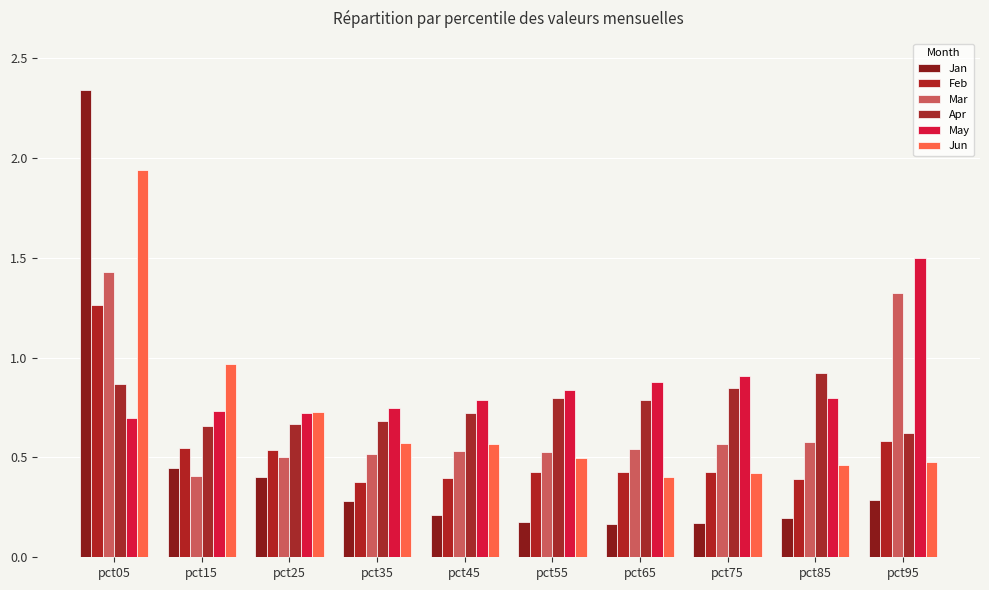

Are the bars grouped side by side (vs. stacked)?

Yes